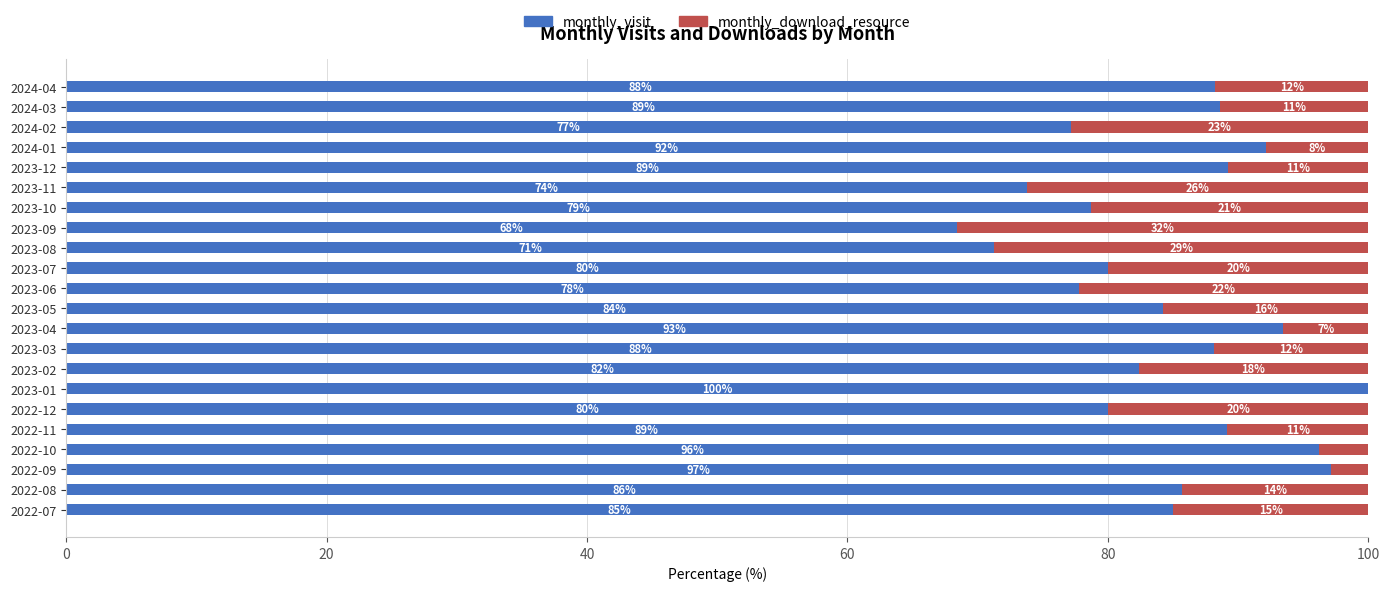

What are all the series names shown in the legend?

monthly_visit, monthly_download_resource